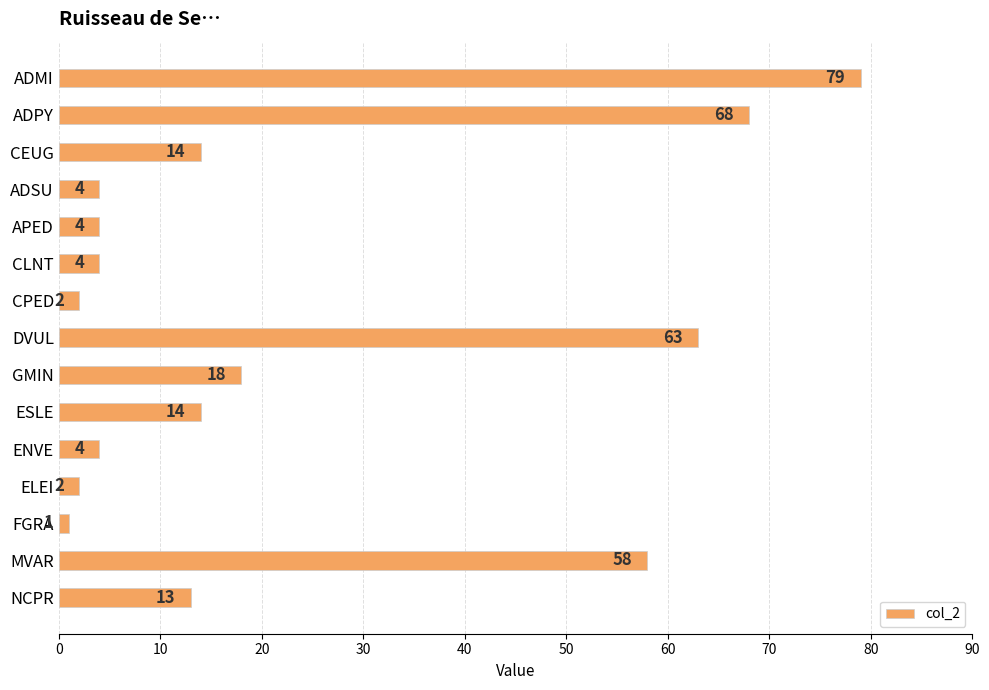

Reading top to bottom, list all the values displayed in this chart.

ADMI=79	ADPY=68	CEUG=14	ADSU=4	APED=4	CLNT=4	CPED=2	DVUL=63	GMIN=18	ESLE=14	ENVE=4	ELEI=2	FGRA=1	MVAR=58	NCPR=13